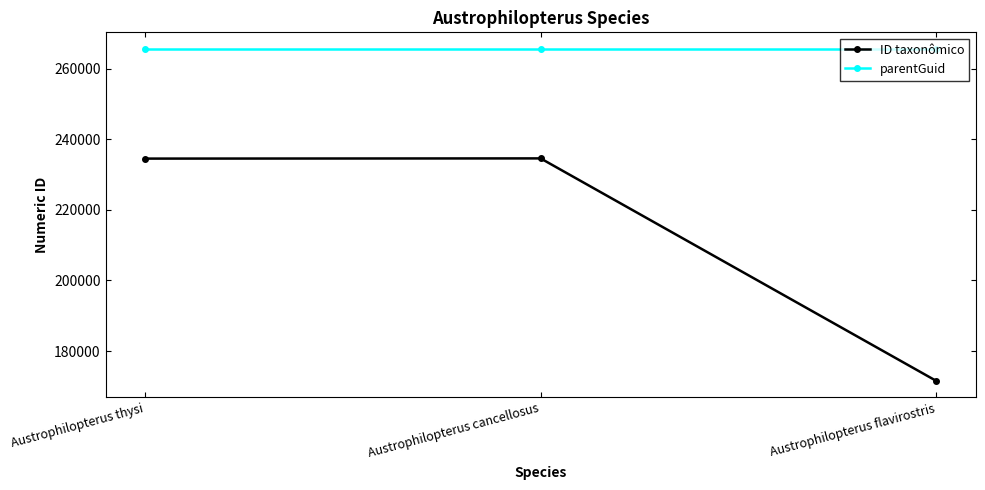

At how many categories does at least one series exceed 240792?

3